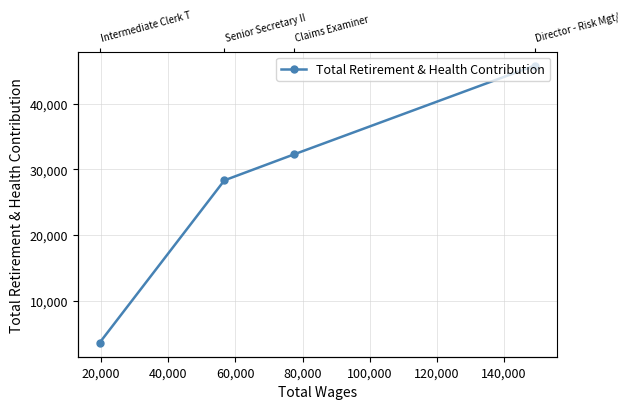

Reading left to right, transcribe all the data shown in this chart.

0=45789	20,000=32284	40,000=28325	60,000=3598